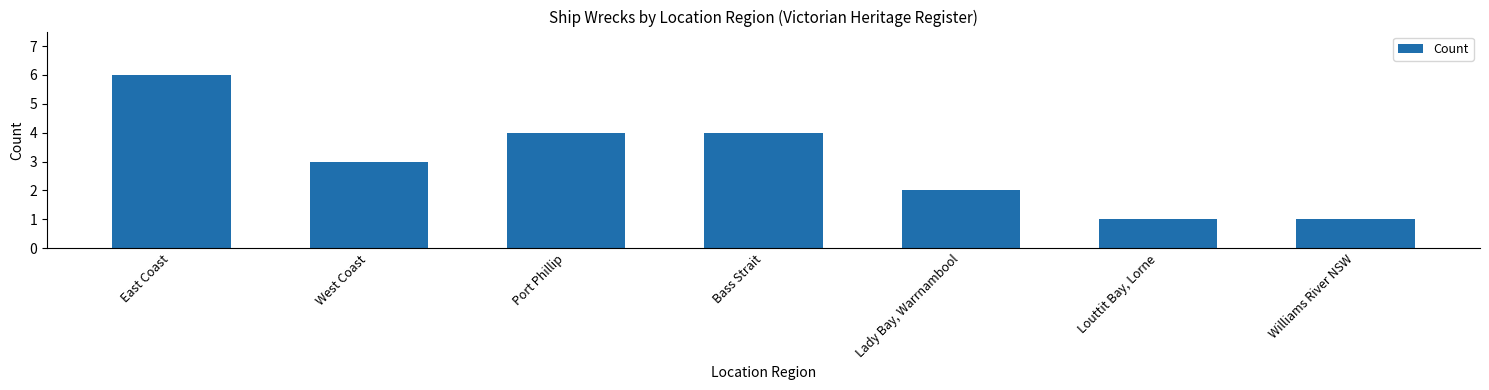

Which category has the highest value across all series?

East Coast